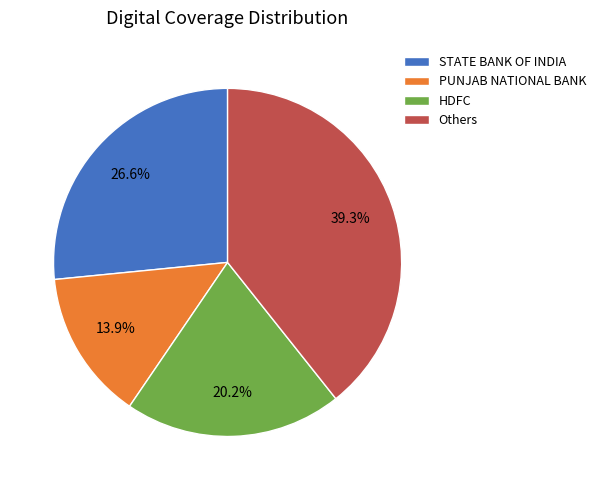

Which has a higher value, STATE BANK OF INDIA or Others?

Others